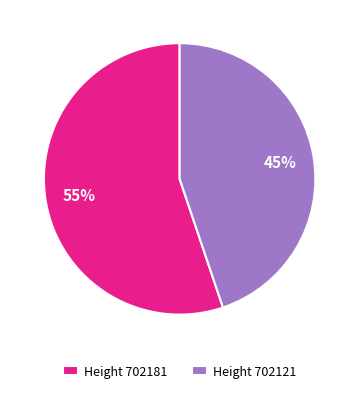

Is the sum of Height 702181 and Height 702121 greater than half?

Yes